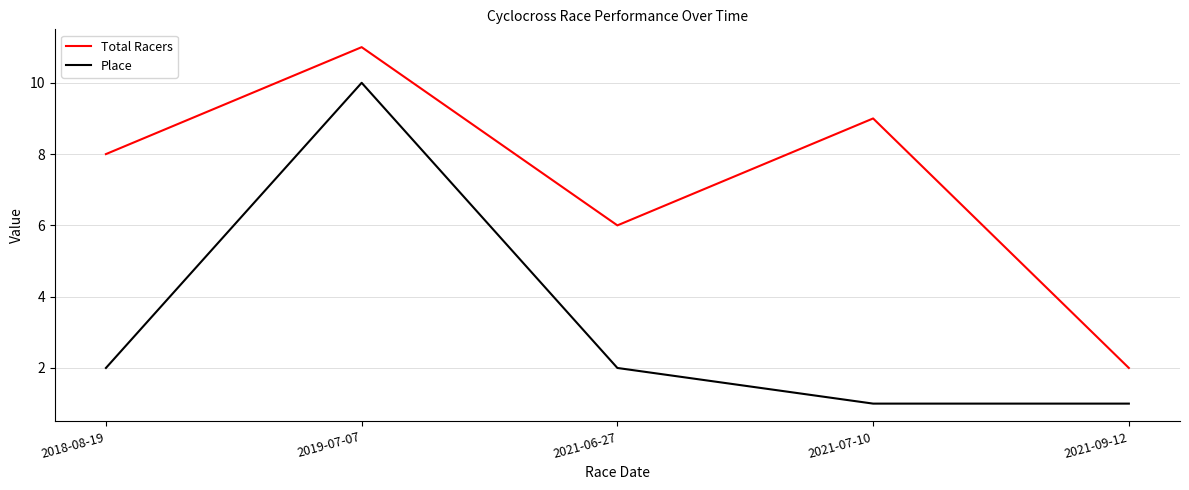

Between 2018-08-19 and 2021-09-12, which series saw the biggest shift?

Total Racers